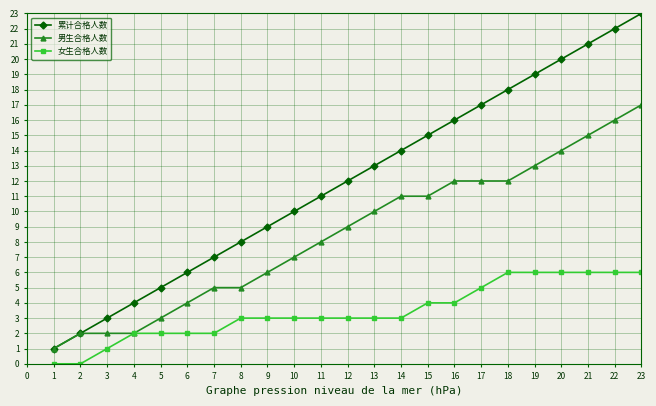

Does the chart display data point markers on the line(s)?

Yes